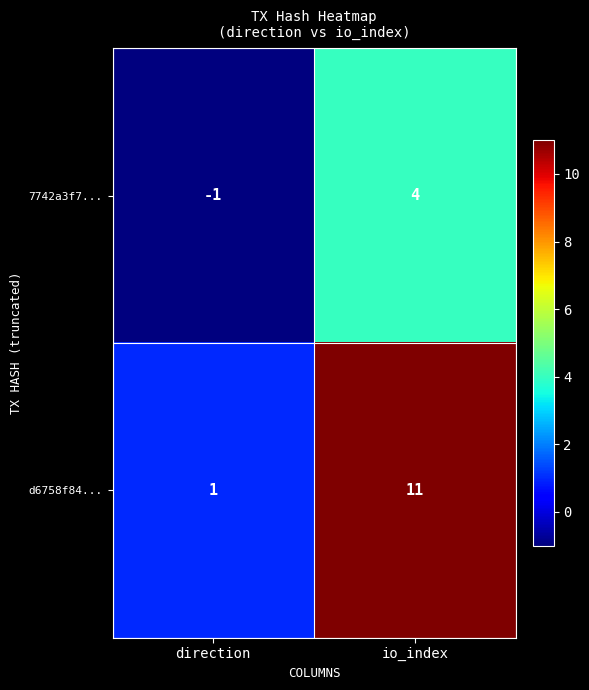

Rank the series at direction from lowest to highest value.

7742a3f7..., d6758f84...